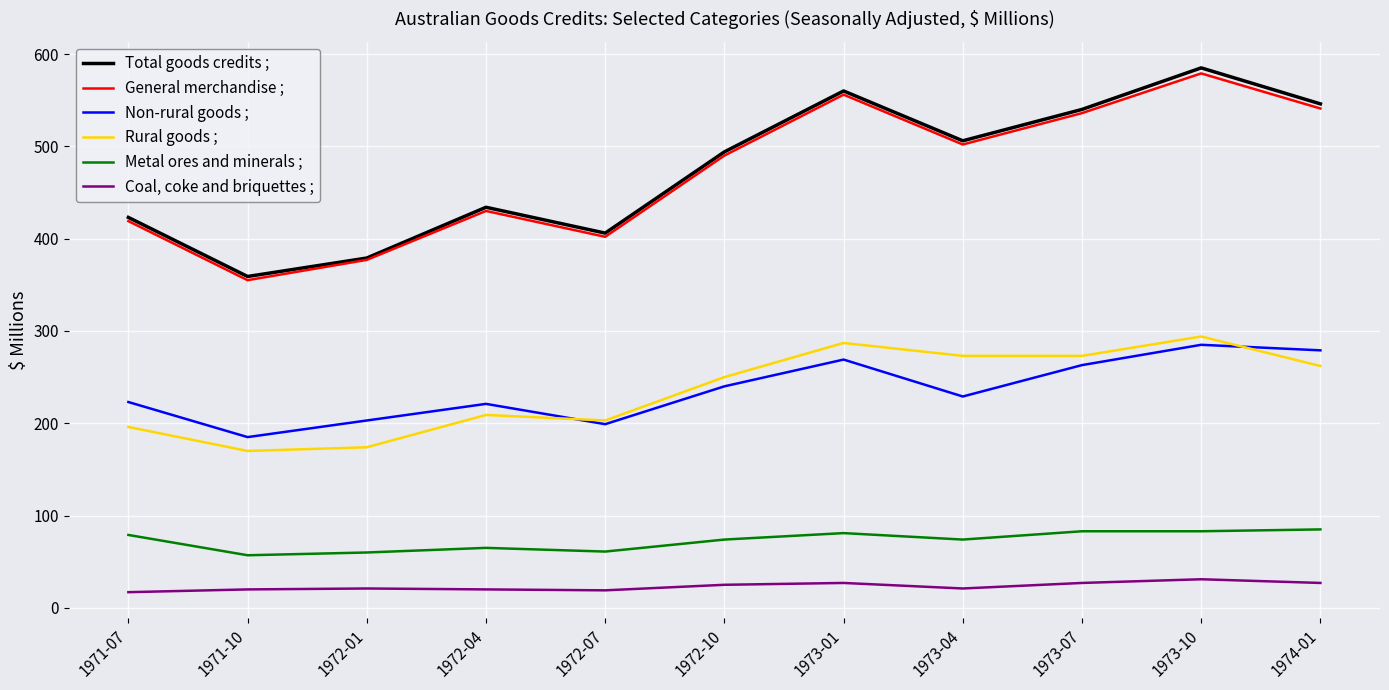

What is the highest value of the Total goods credits ; series?

585